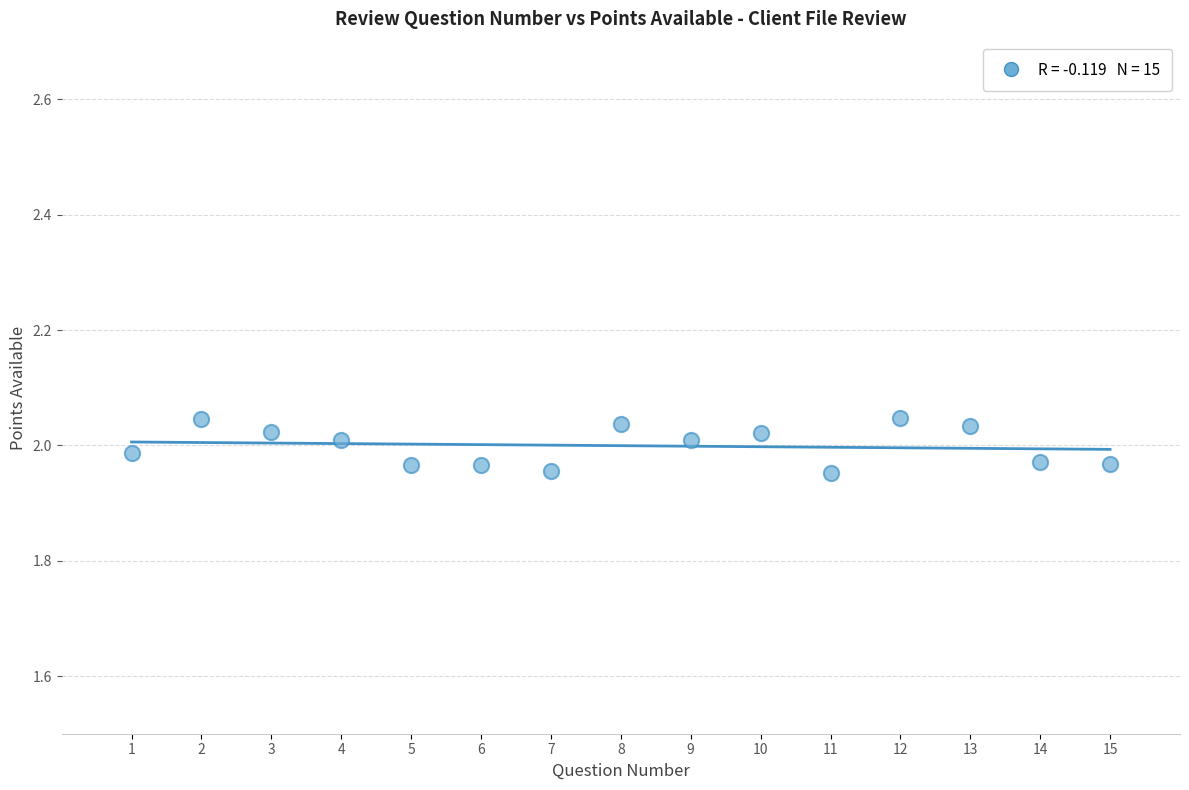

What is the range of X values (max minus min)?

14.0